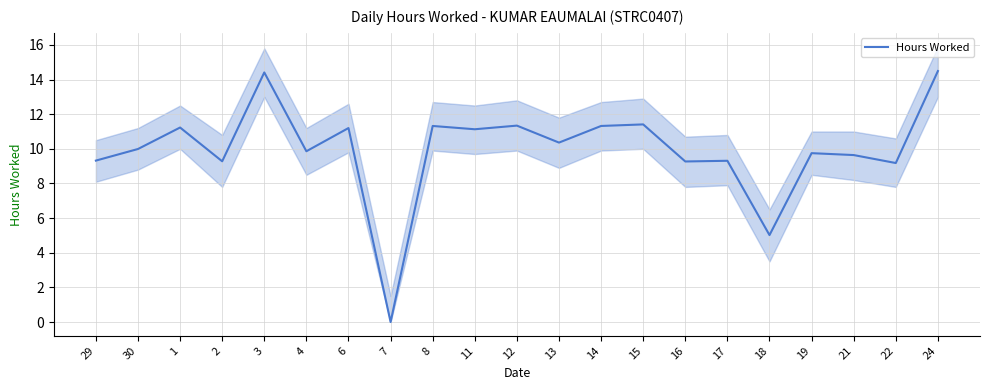

How many lines are shown in the chart?

1